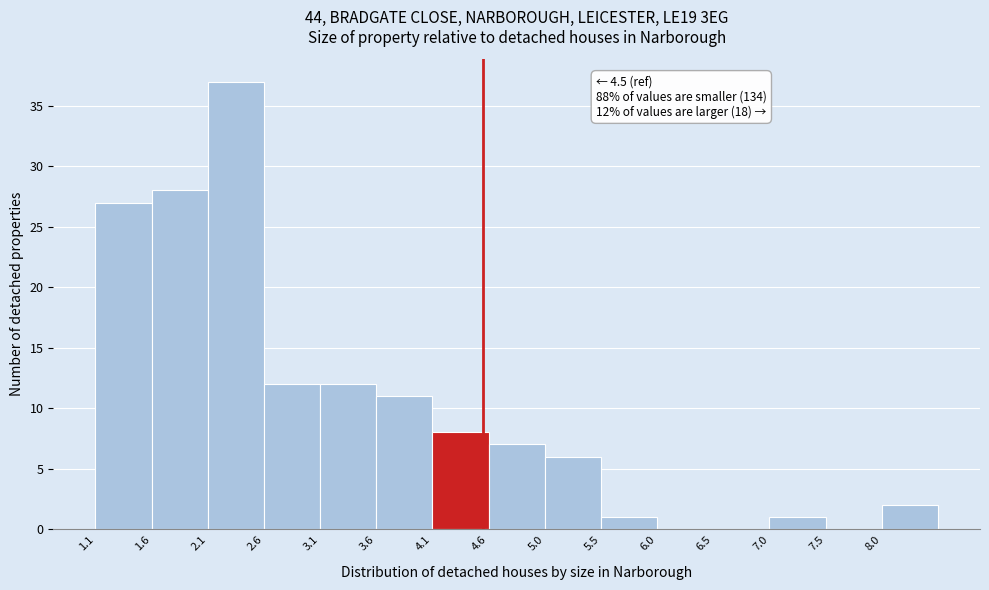

Over which range of the x-axis is the bar tallest?

2.05 to 2.55